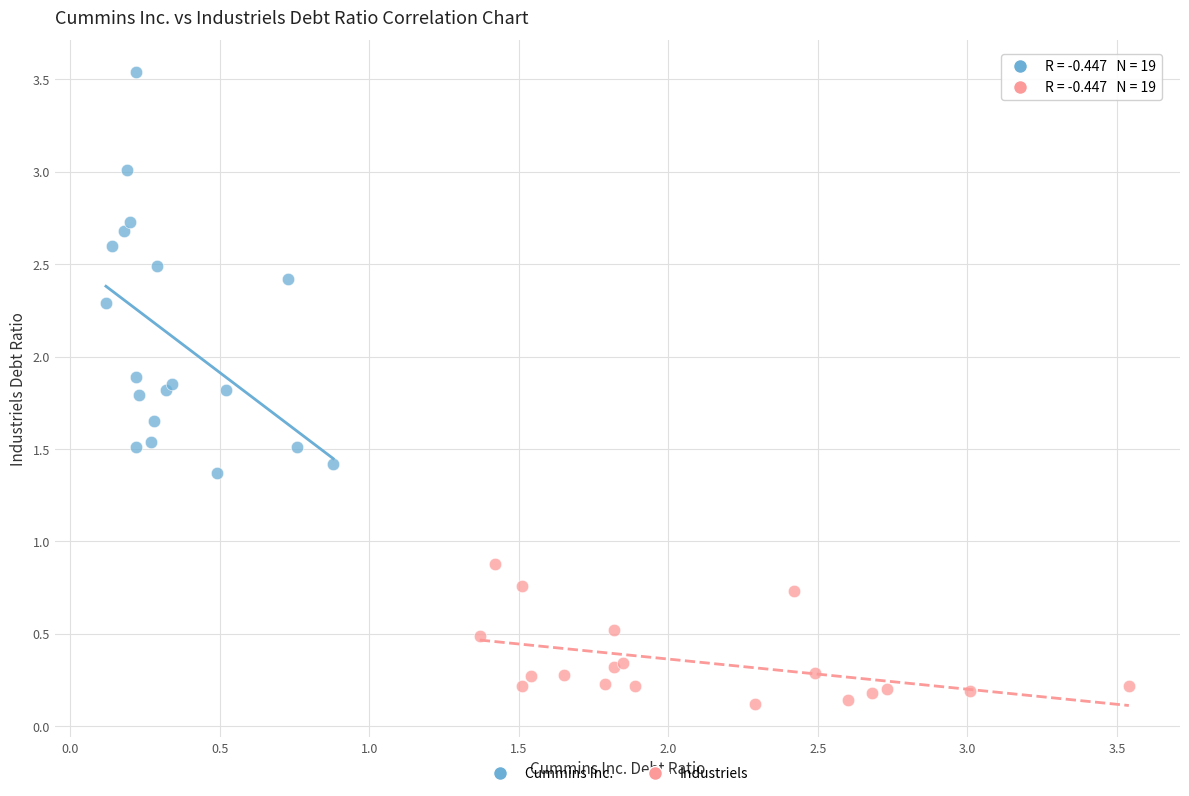

Which series contains the highest Y value?

Cummins Inc.